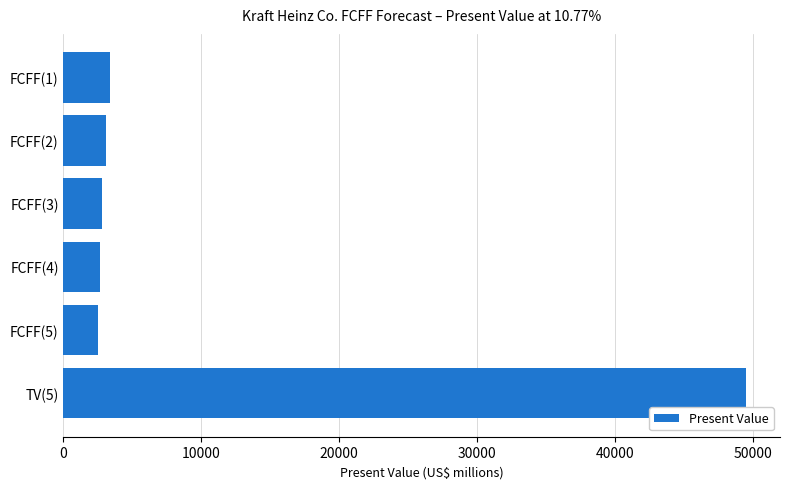

Does the chart contain stacked bars?

No